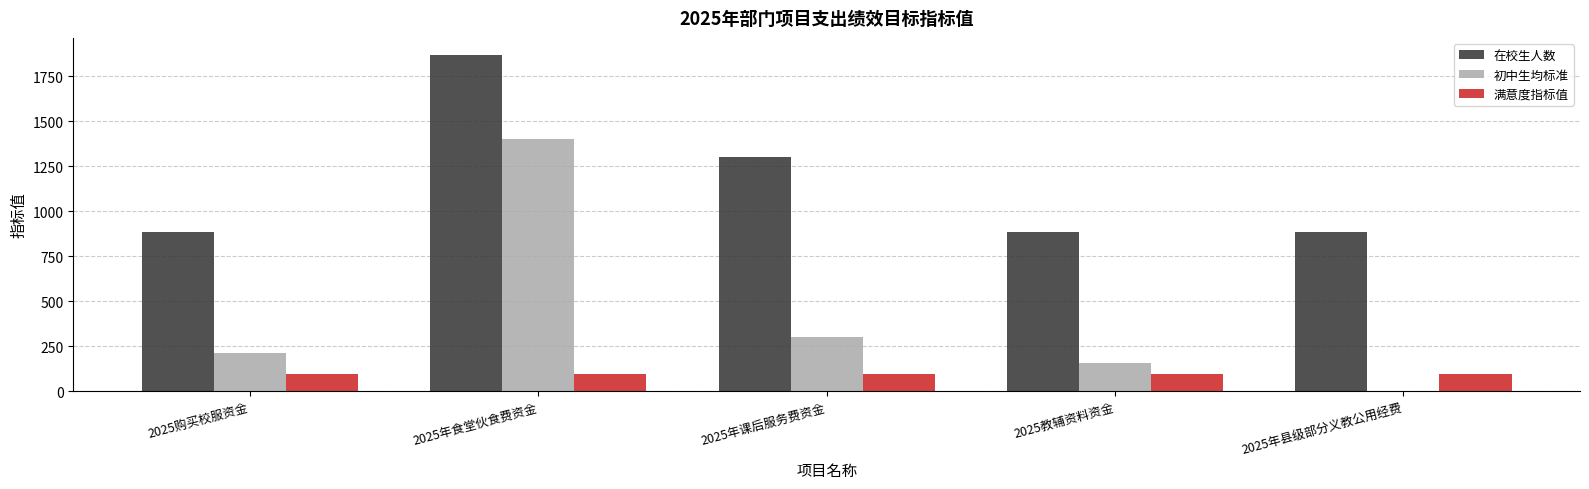

Which series changed the most between 2025年食堂伙食费资金 and 2025年县级部分义教公用经费?

初中生均标准